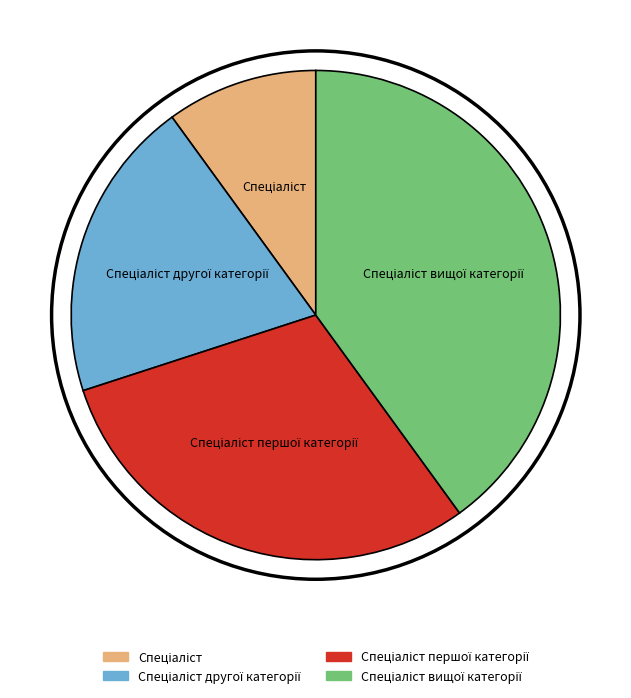

Is there a majority slice in this chart?

No